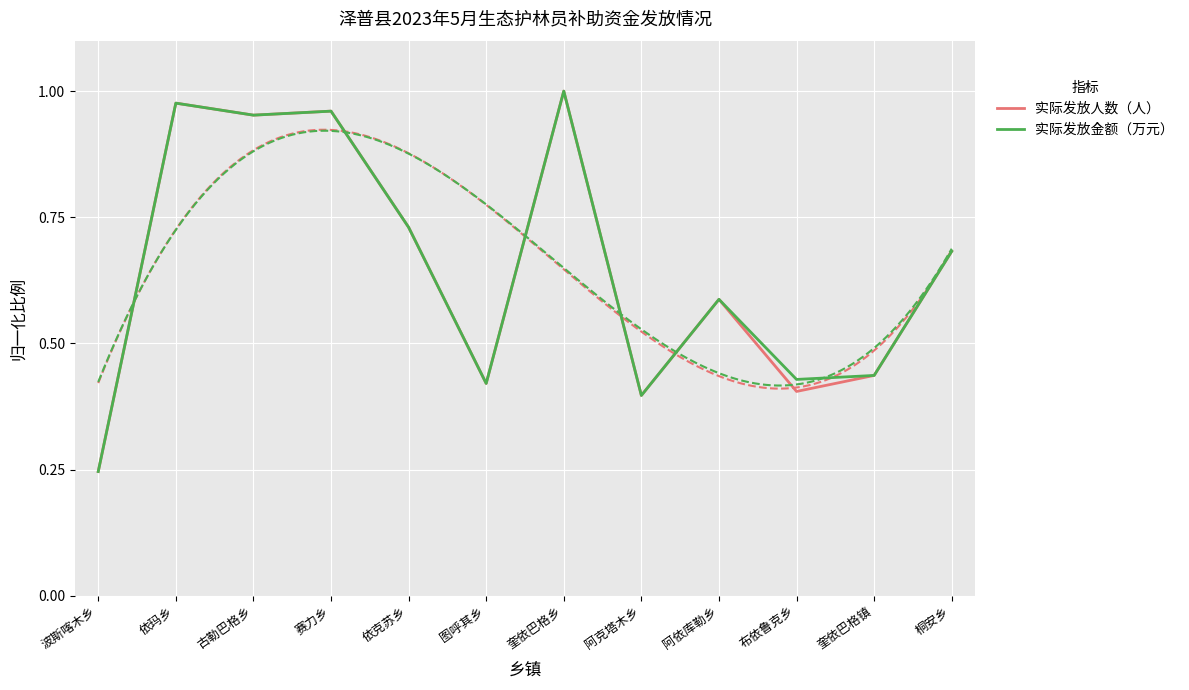

What position from the right is 波斯喀木乡?

12